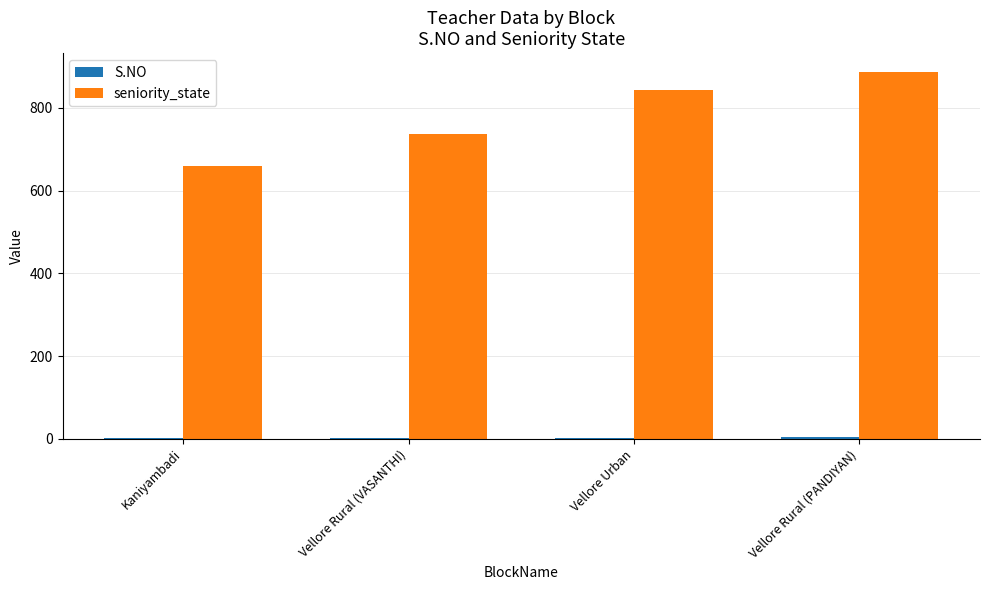

Are the bars grouped side by side (vs. stacked)?

Yes